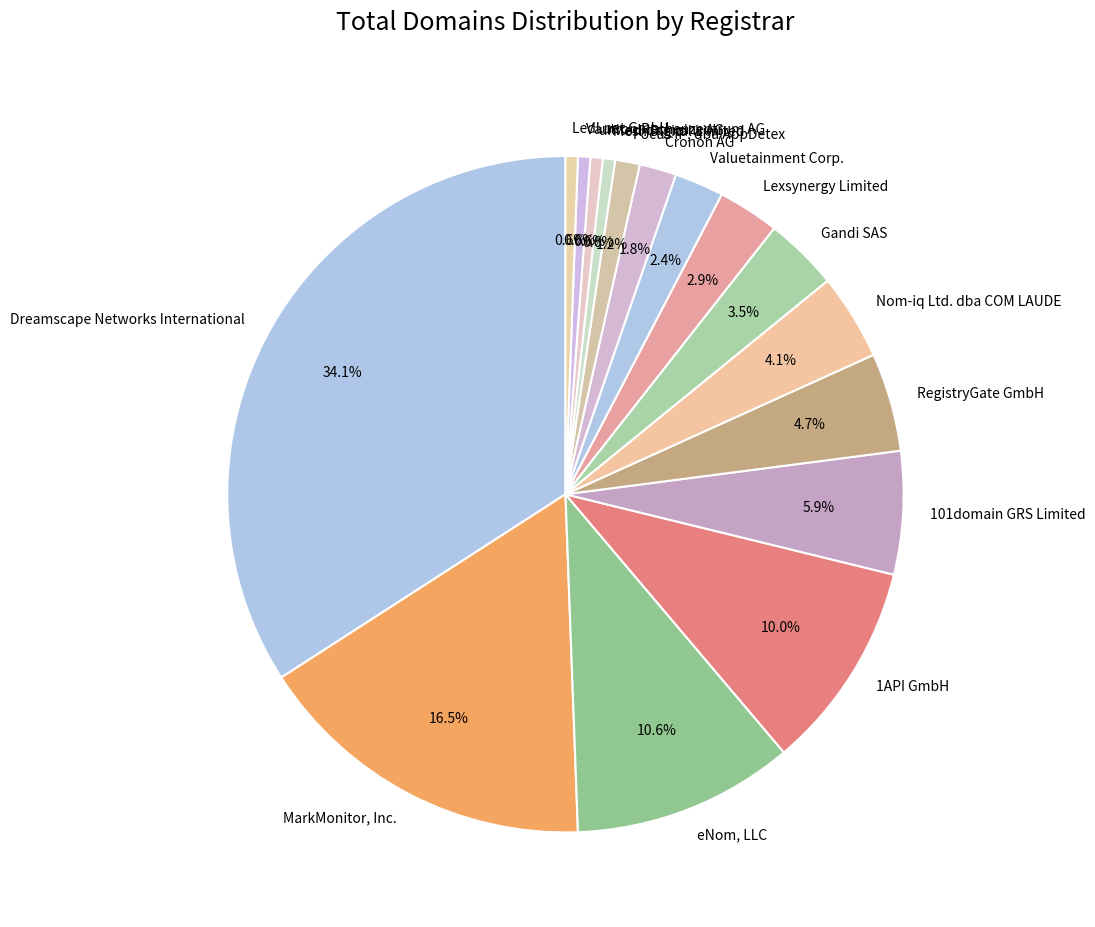

What is the largest slice in the pie chart?

Dreamscape Networks International